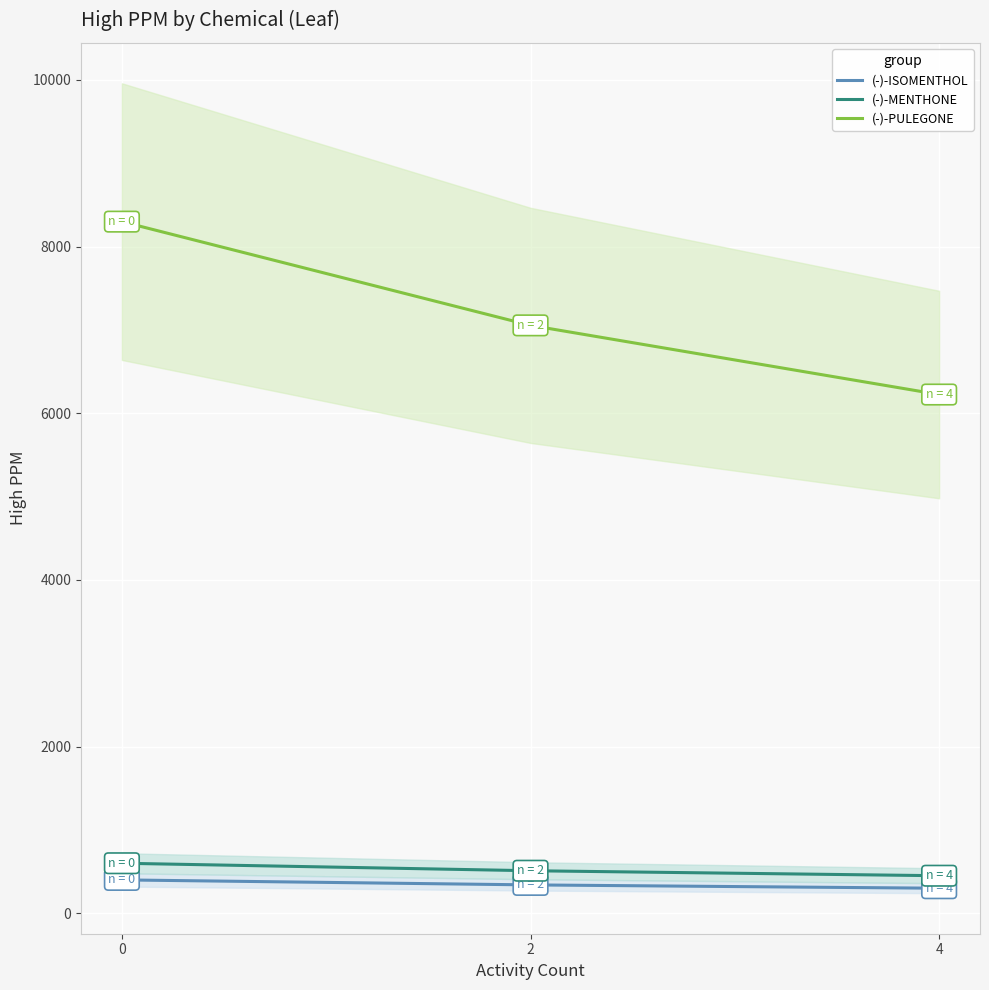

Is it true that (-)-PULEGONE equals 7055 at 2?

True